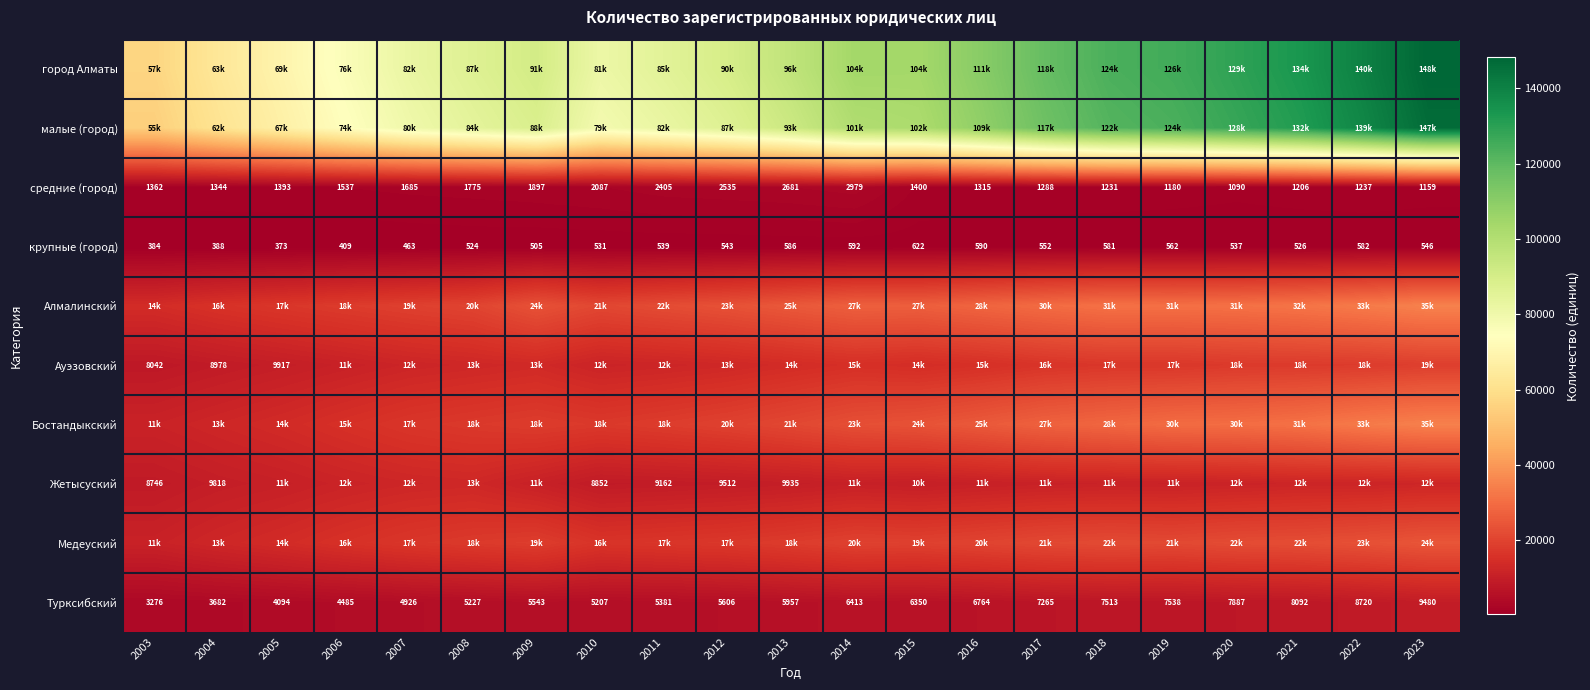

Rank the categories by Турксибский value from lowest to highest.

2003, 2004, 2005, 2006, 2007, 2010, 2008, 2011, 2009, 2012, 2013, 2015, 2014, 2016, 2017, 2018, 2019, 2020, 2021, 2022, 2023